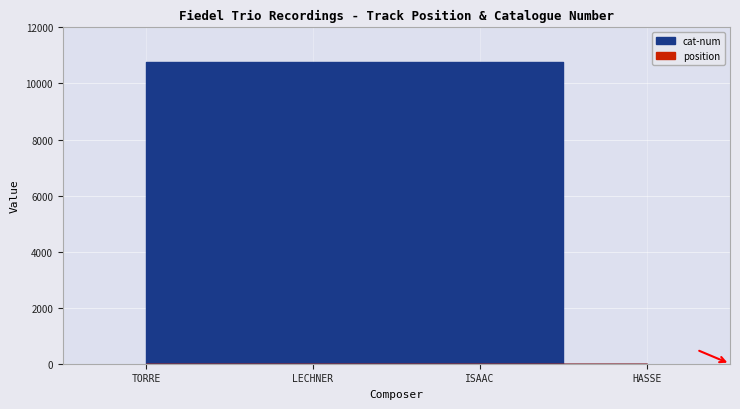

What is the label of the 2nd point from the left?

LECHNER